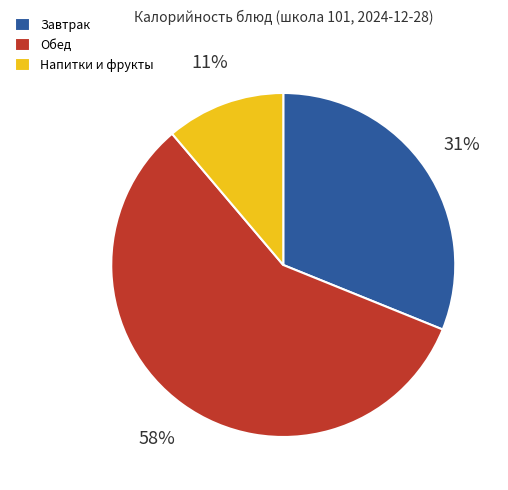

Which category has the smallest portion of the pie?

Напитки и фрукты